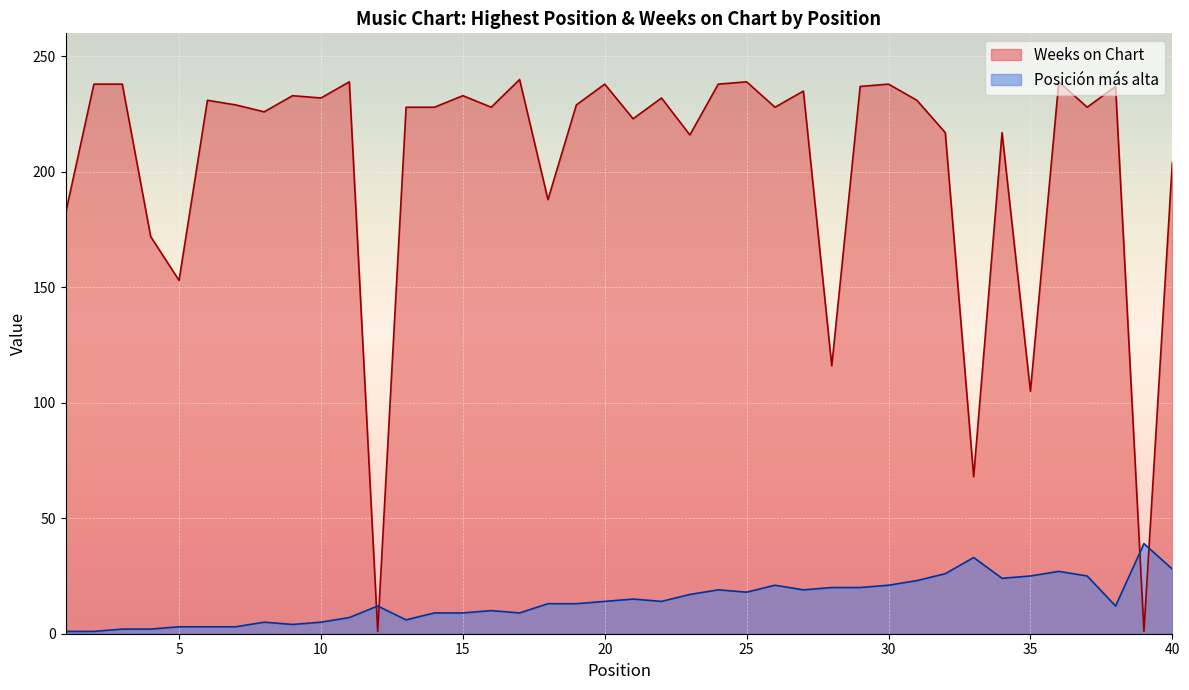

At which label does Posición más alta first exceed 14?

21